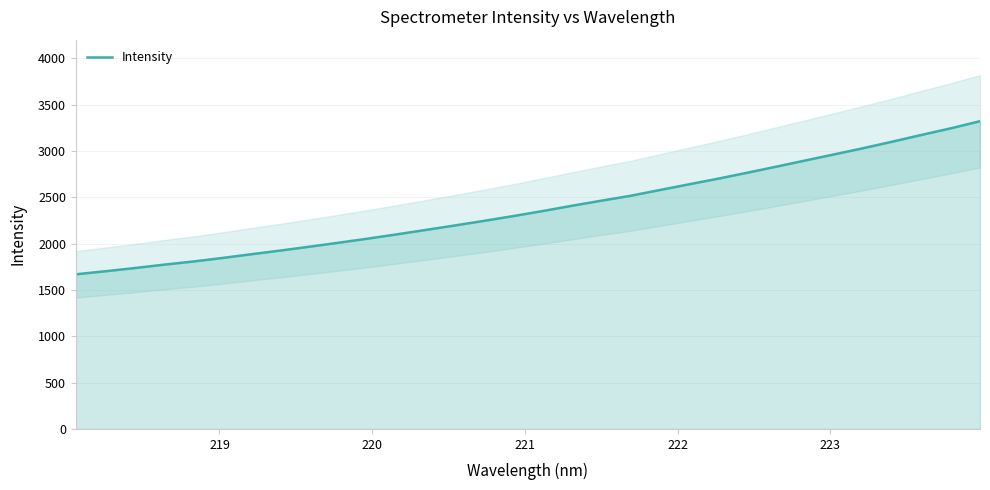

True or false: there are more than 0 points higher than both neighbors.

False